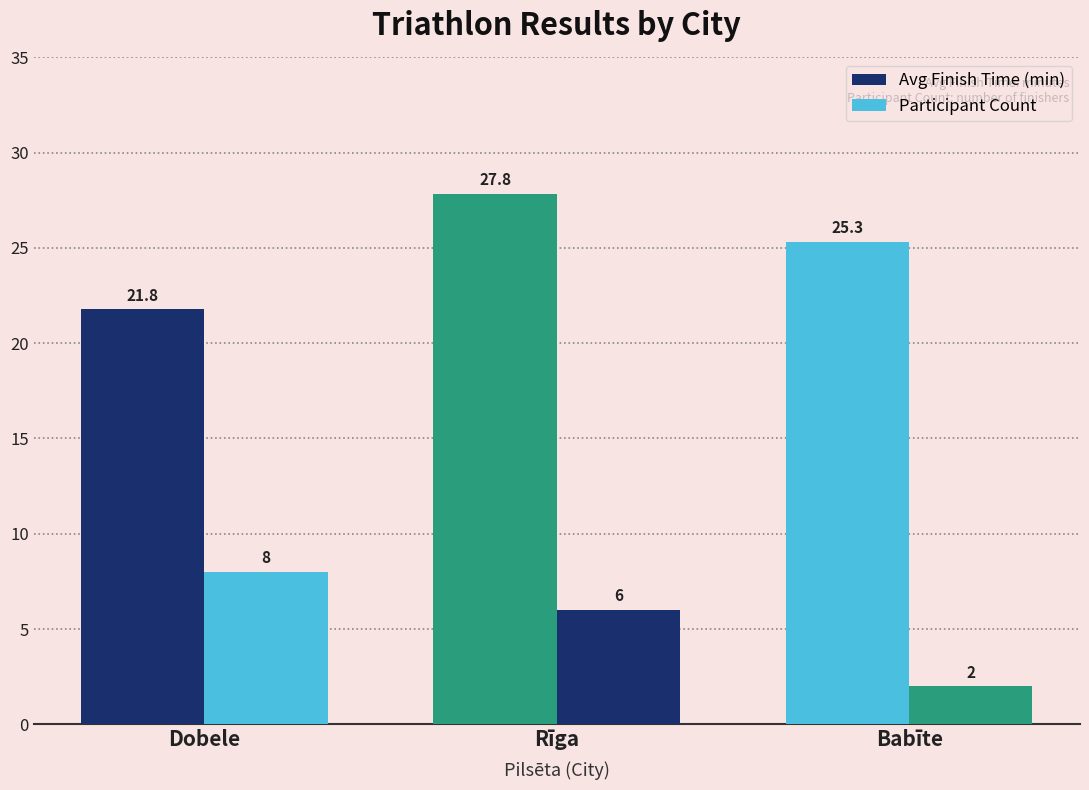

How many series are shown in this chart?

2